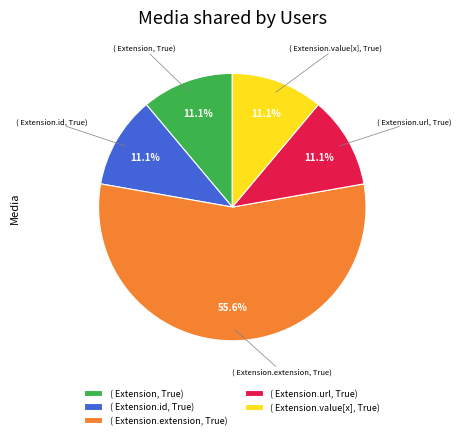

Is the sum of ( Extension.url, True) and ( Extension, True) greater than half?

No